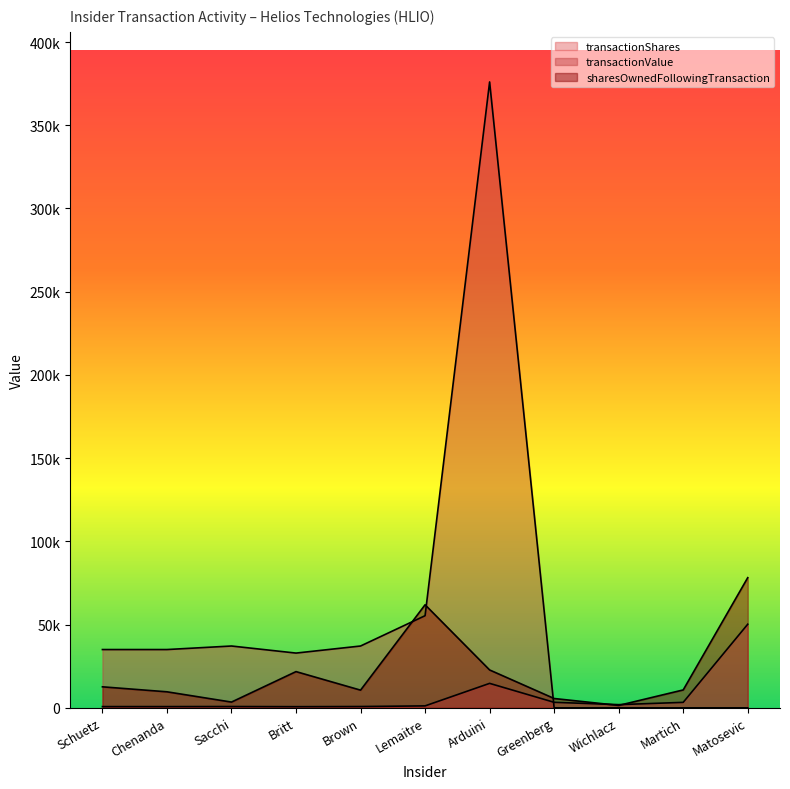

What are all the series names shown in the legend?

transactionShares, transactionValue, sharesOwnedFollowingTransaction